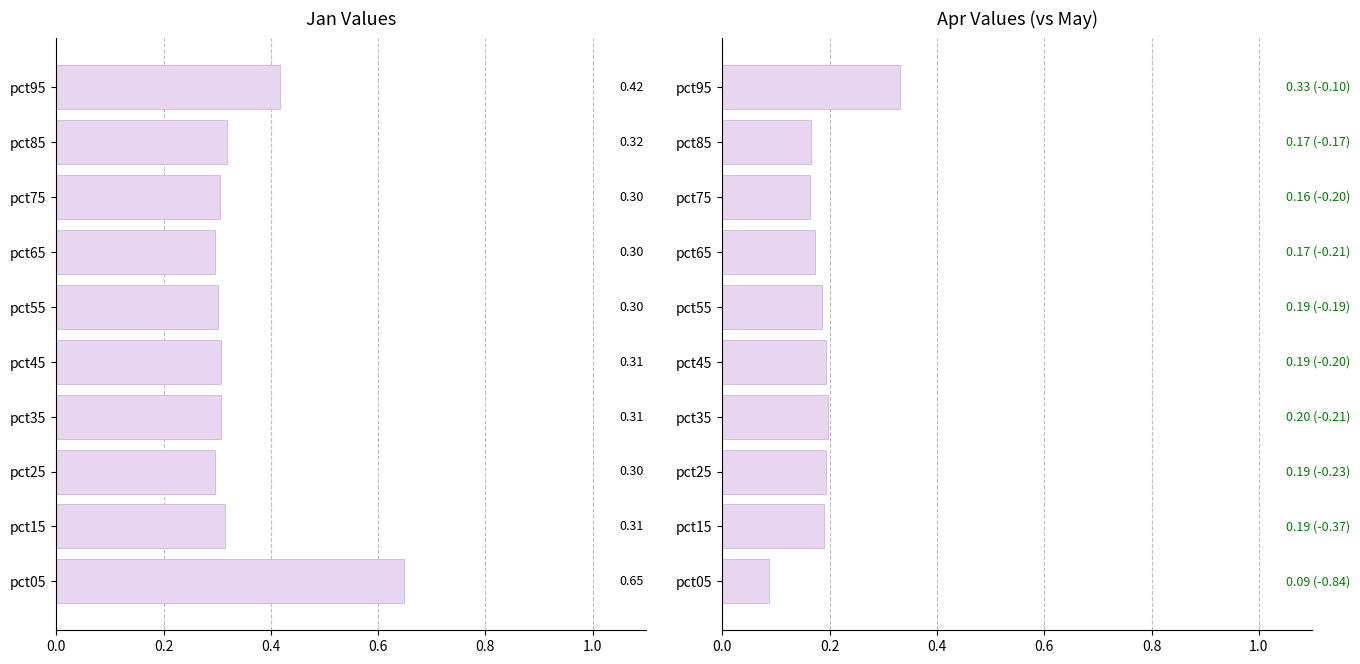

Between pct15 and pct85, which series saw the biggest shift?

Apr